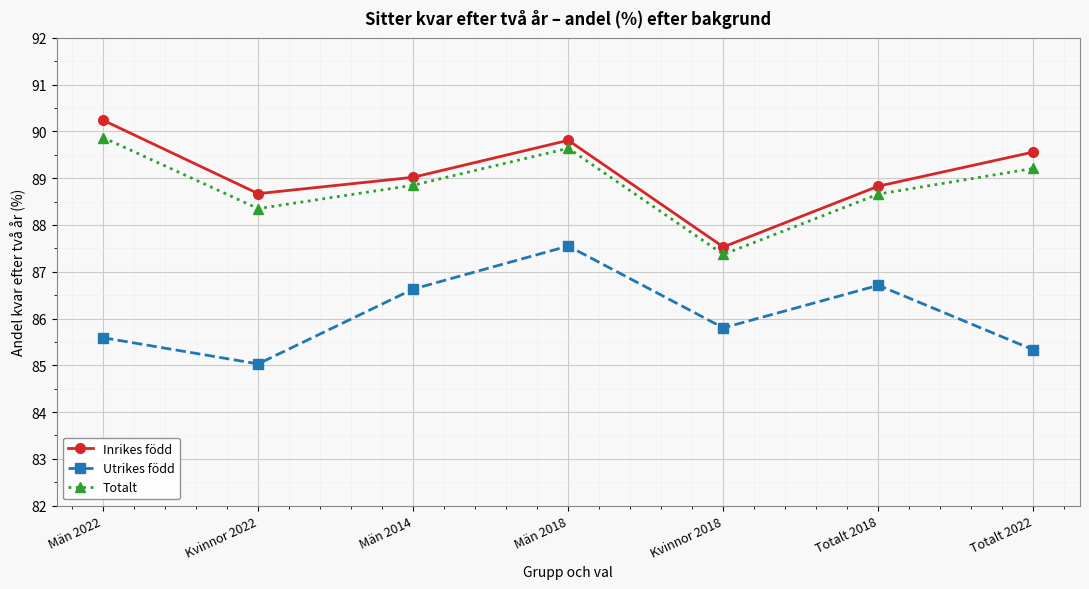

At which category does the chart reach its minimum across all series?

Kvinnor 2022